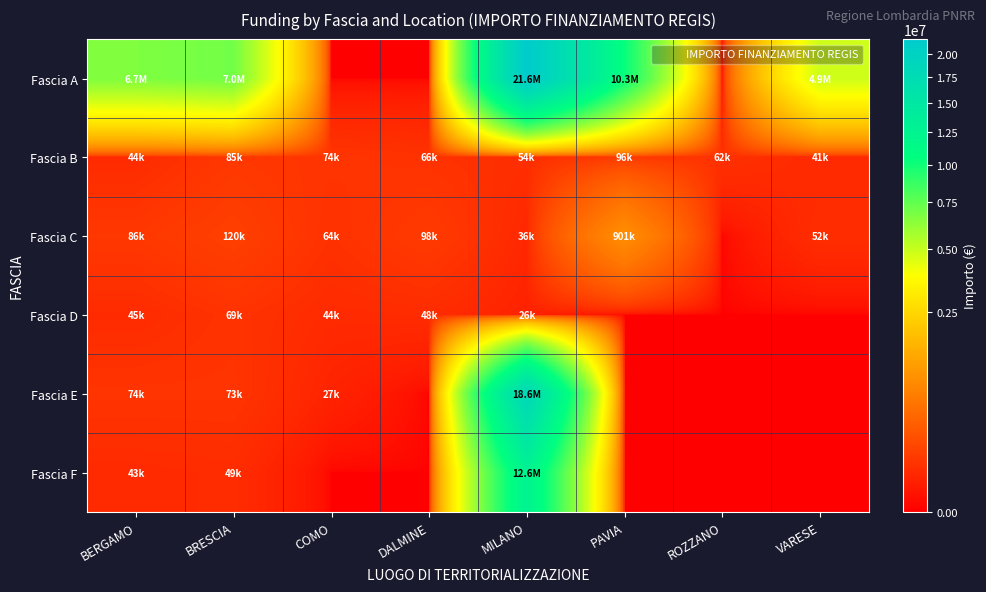

At DALMINE, list the series in order from smallest to largest.

Fascia A, Fascia E, Fascia F, Fascia D, Fascia B, Fascia C